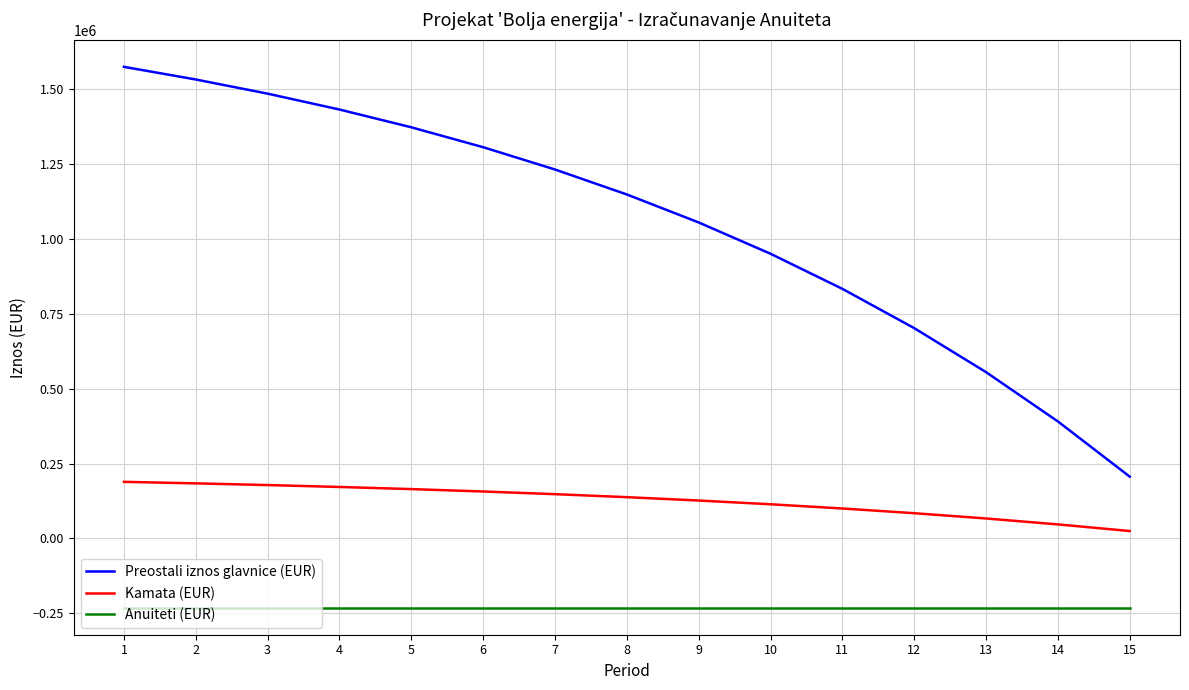

What is the smallest value displayed?

-231248.2